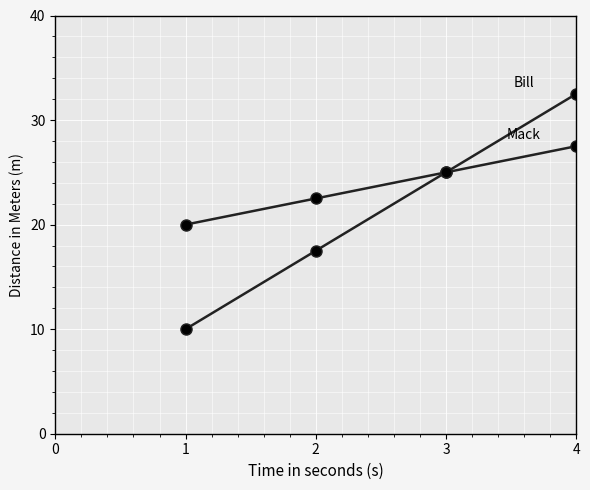

How many series are shown in this chart?

2